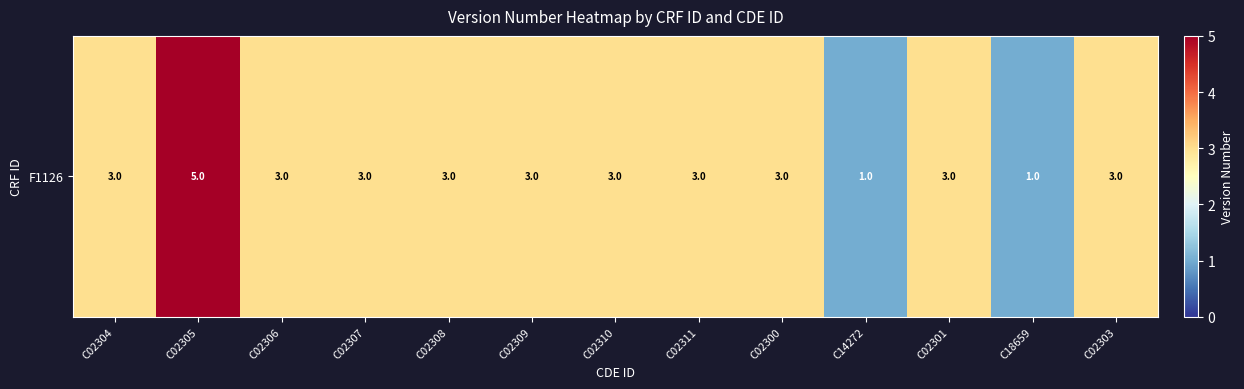

List the labels in order of value, largest first.

C02305, C02304, C02306, C02307, C02308, C02309, C02310, C02311, C02300, C02301, C02303, C14272, C18659